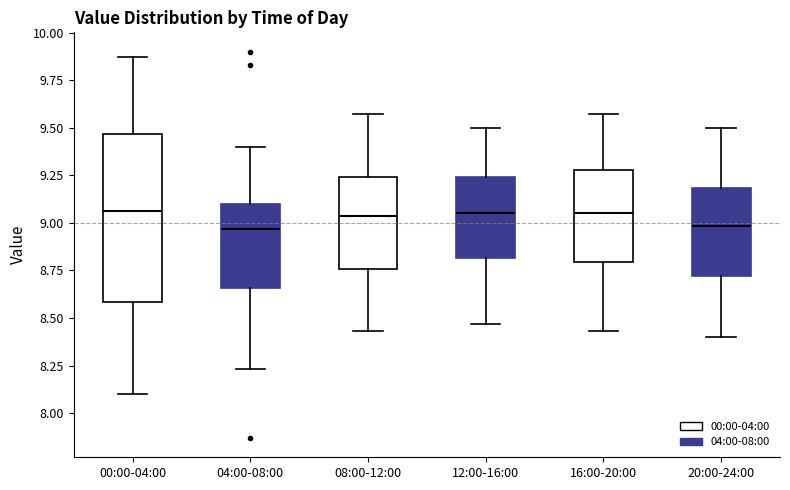

Reading left to right, read every box against the y-axis: the position of its median line, the range the box covers, and the ends of its whiskers. The values are not printed on the chart, so give them approximately, as read against the axis.

00:00-04:00: median 9.05, box 8.60 to 9.45, whiskers 8.10 to 9.85
04:00-08:00: median 8.95, box 8.65 to 9.10, whiskers 8.25 to 9.40
08:00-12:00: median 9.05, box 8.75 to 9.25, whiskers 8.45 to 9.55
12:00-16:00: median 9.05, box 8.80 to 9.25, whiskers 8.45 to 9.50
16:00-20:00: median 9.05, box 8.80 to 9.30, whiskers 8.45 to 9.55
20:00-24:00: median 9.00, box 8.70 to 9.20, whiskers 8.40 to 9.50